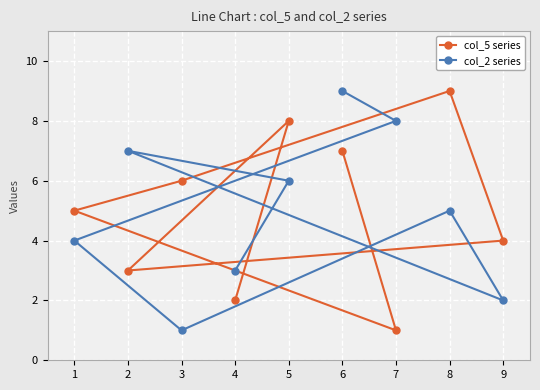

What is the difference between the maximum and minimum values in the col_5 series series?

8